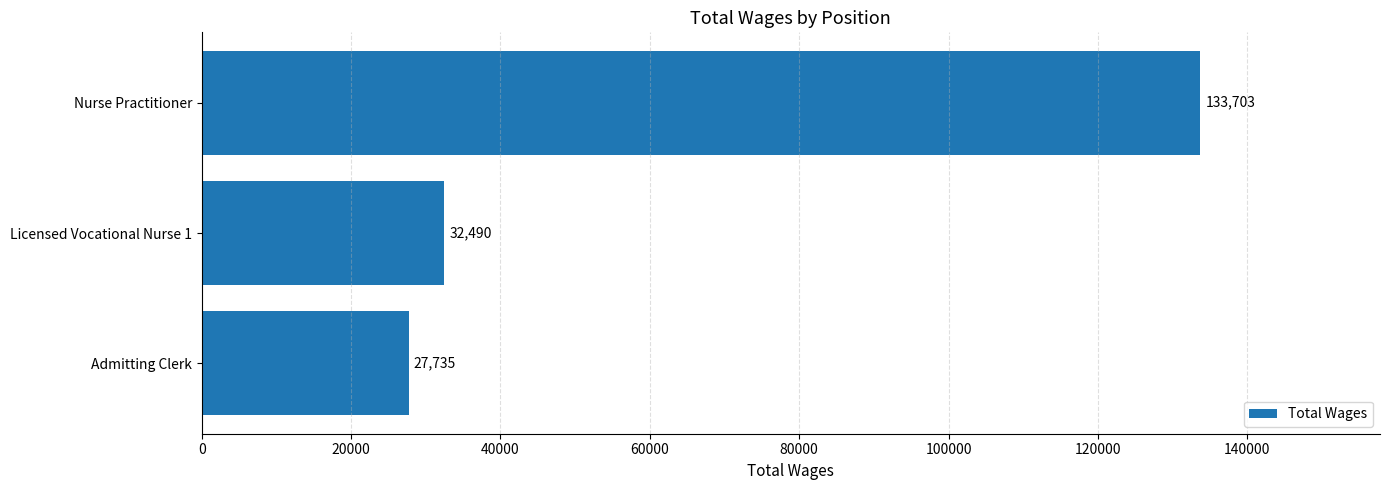

True or false: the data shows 32490 at Licensed Vocational Nurse 1.

True